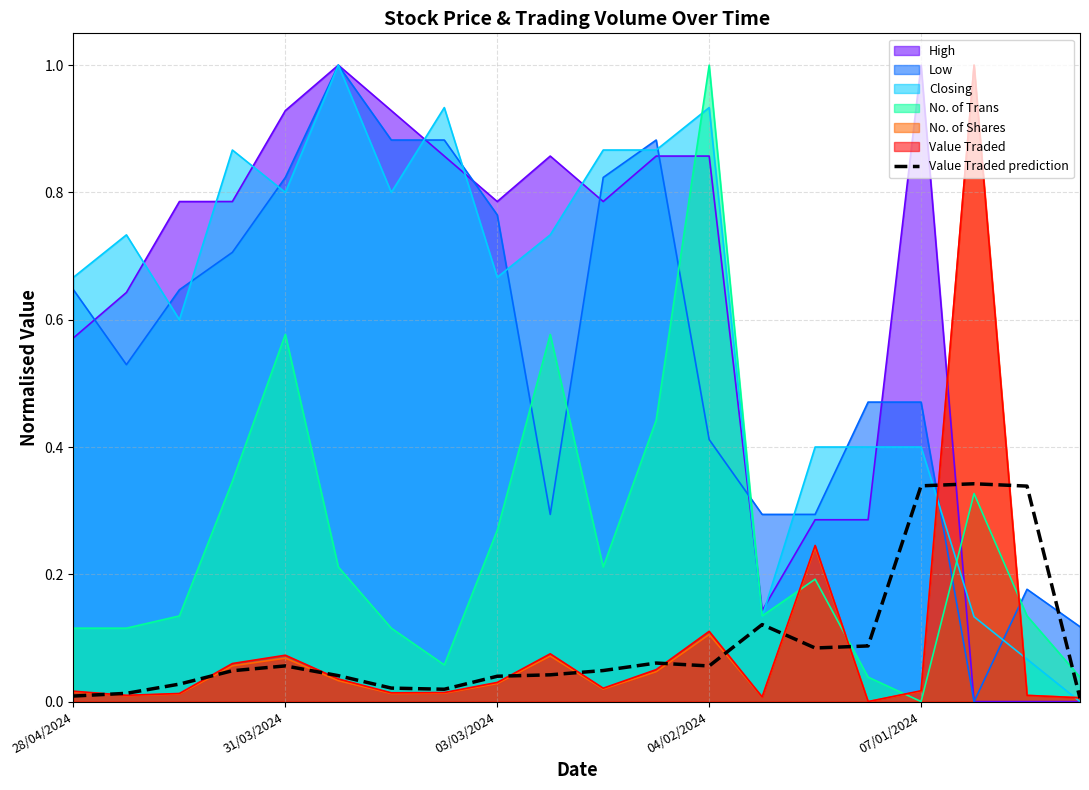

Where is the data nearest to the value 0?

19